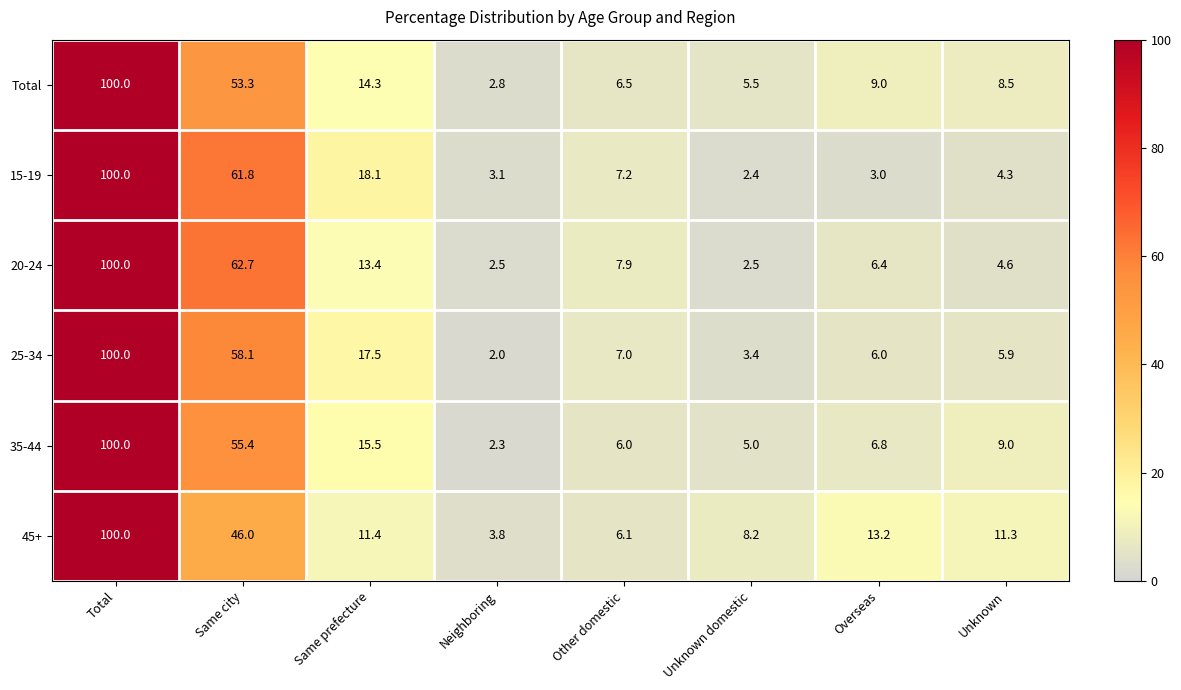

True or false: 20-24 has a value of 2.5 at Unknown domestic.

True